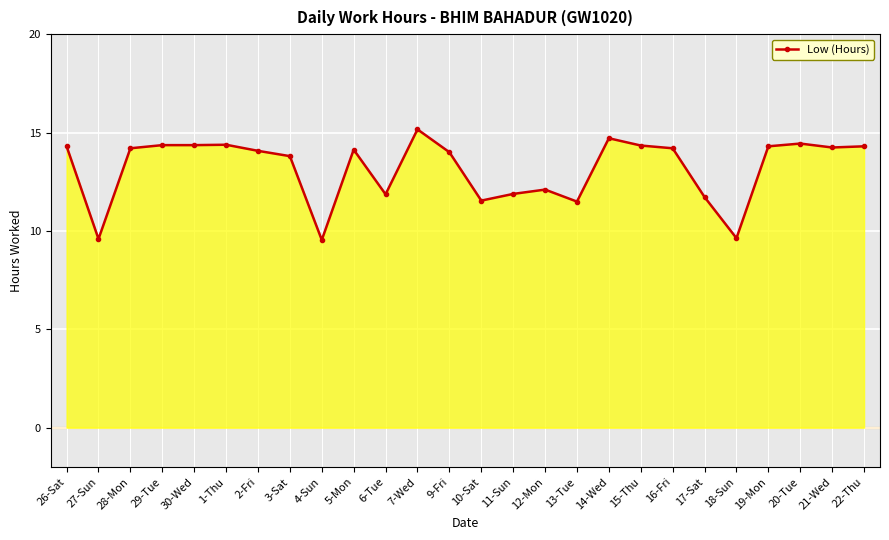

How many values are below 14?

10